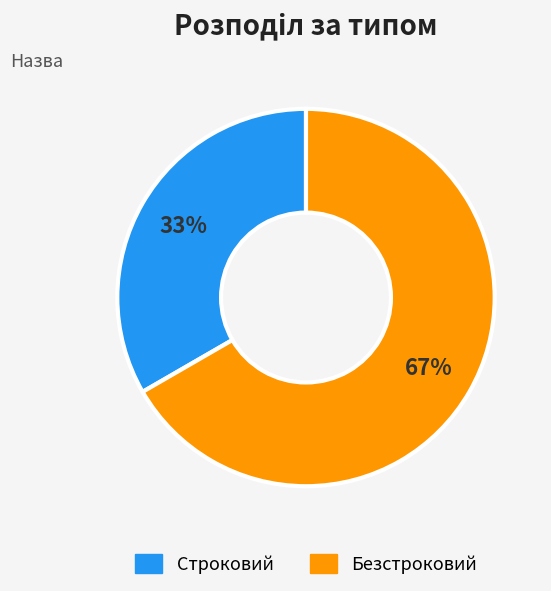

The Строковий slice represents 33% of the pie. True or false?

True